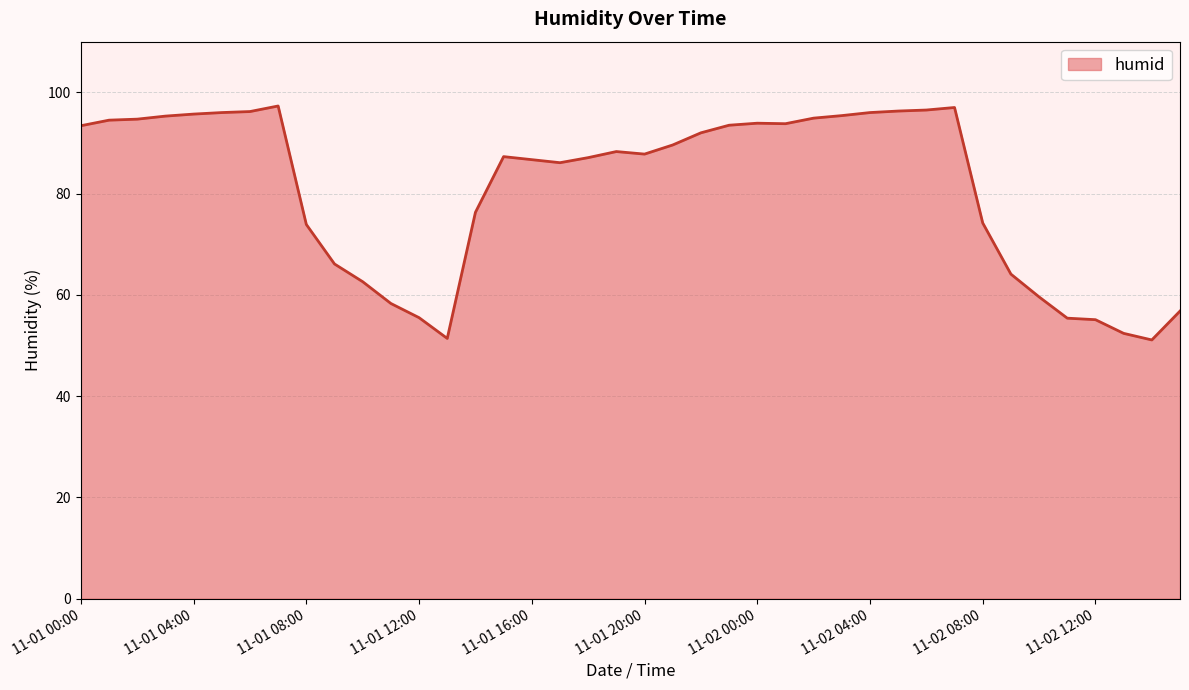

What is the difference between the maximum and minimum values?

46.2